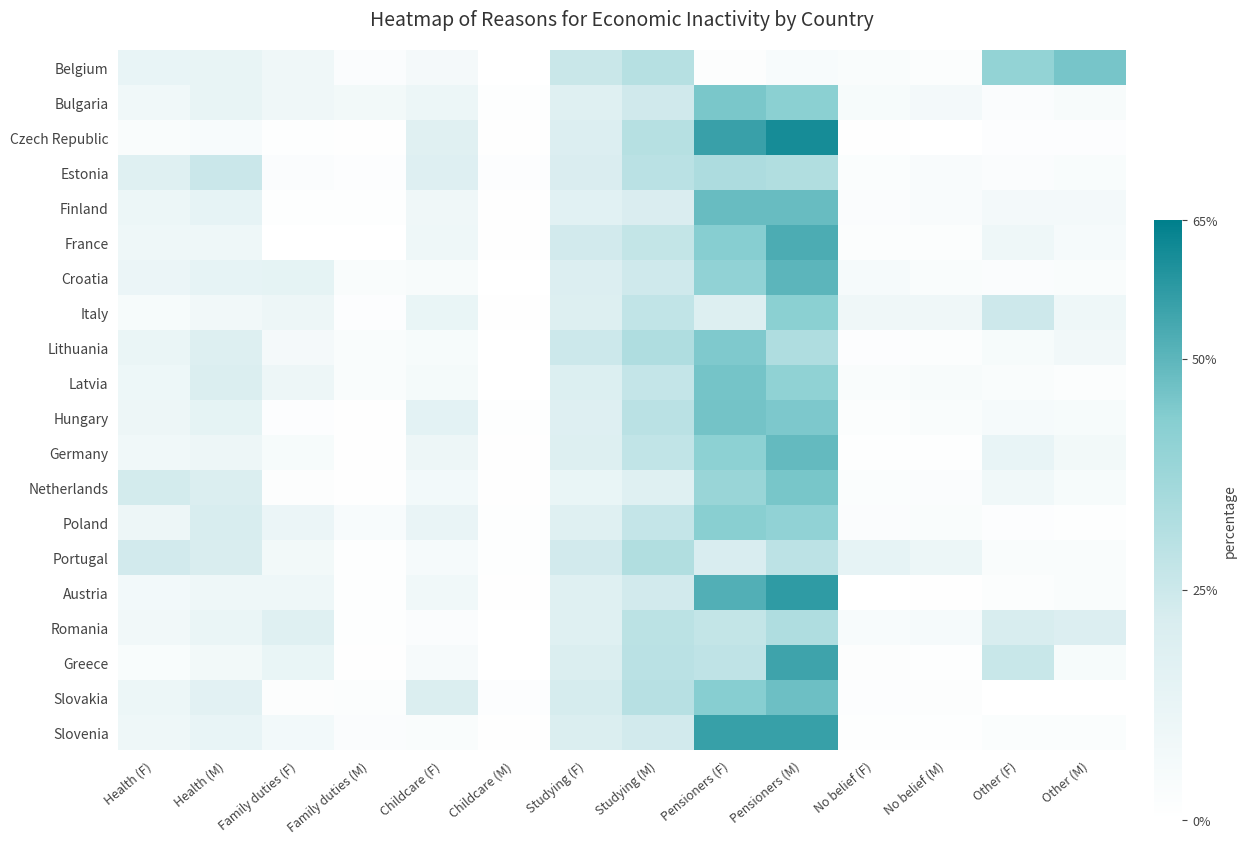

Which series has the widest spread of values?

Czech Republic